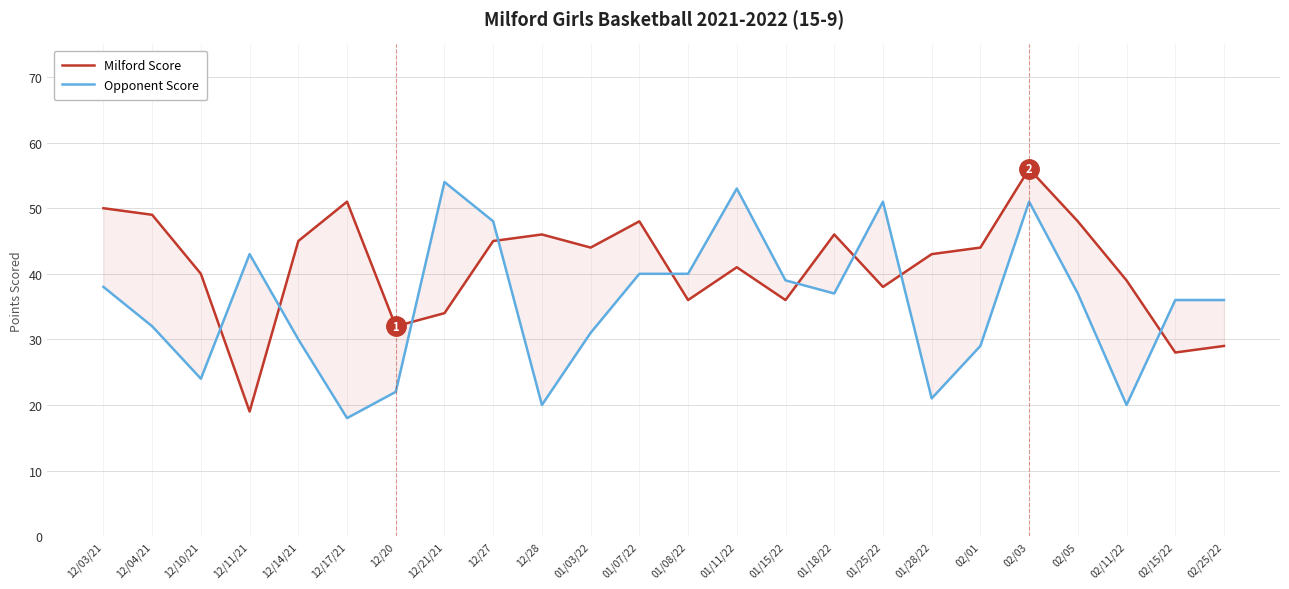

What is the average value of the Milford Score series?

41